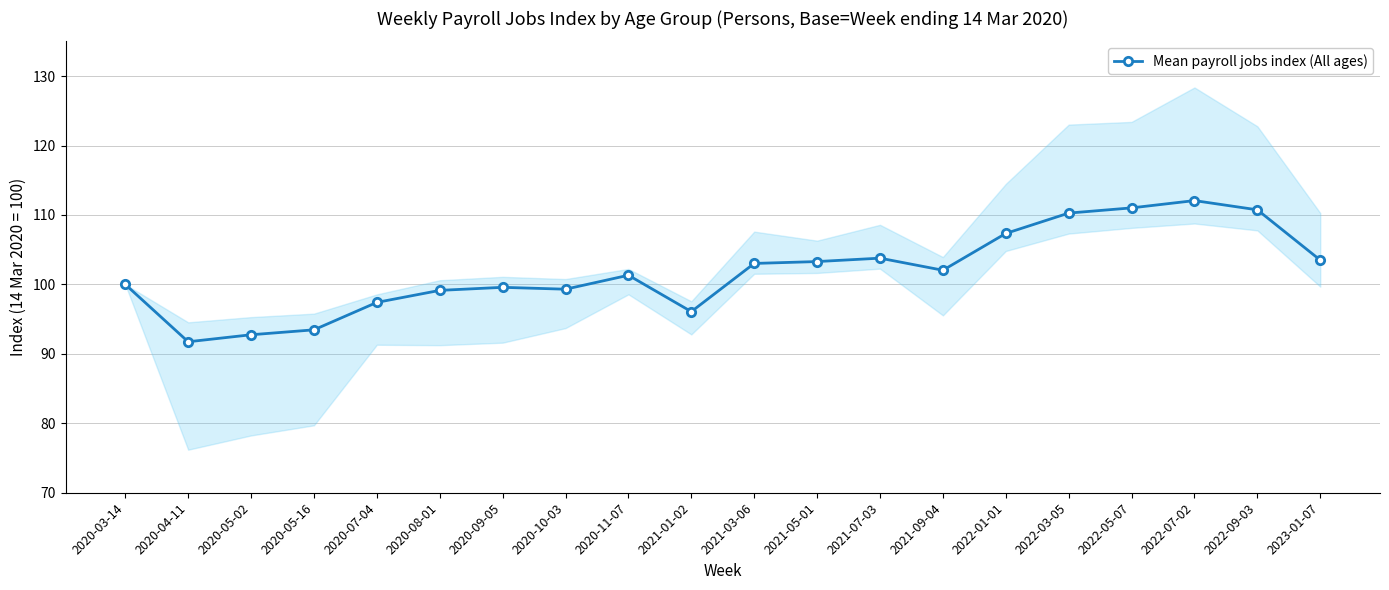

What is the ratio of the value at 2022-03-05 to the value at 2021-03-06?

1.1